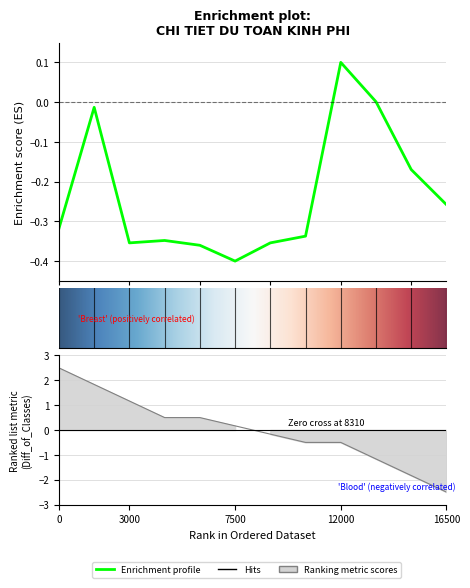

Reading left to right, transcribe all the data shown in this chart.

-0.3	-0.0	-0.4	-0.3	-0.4	-0.4	-0.4	-0.3	0.1	0.0	-0.2	-0.3